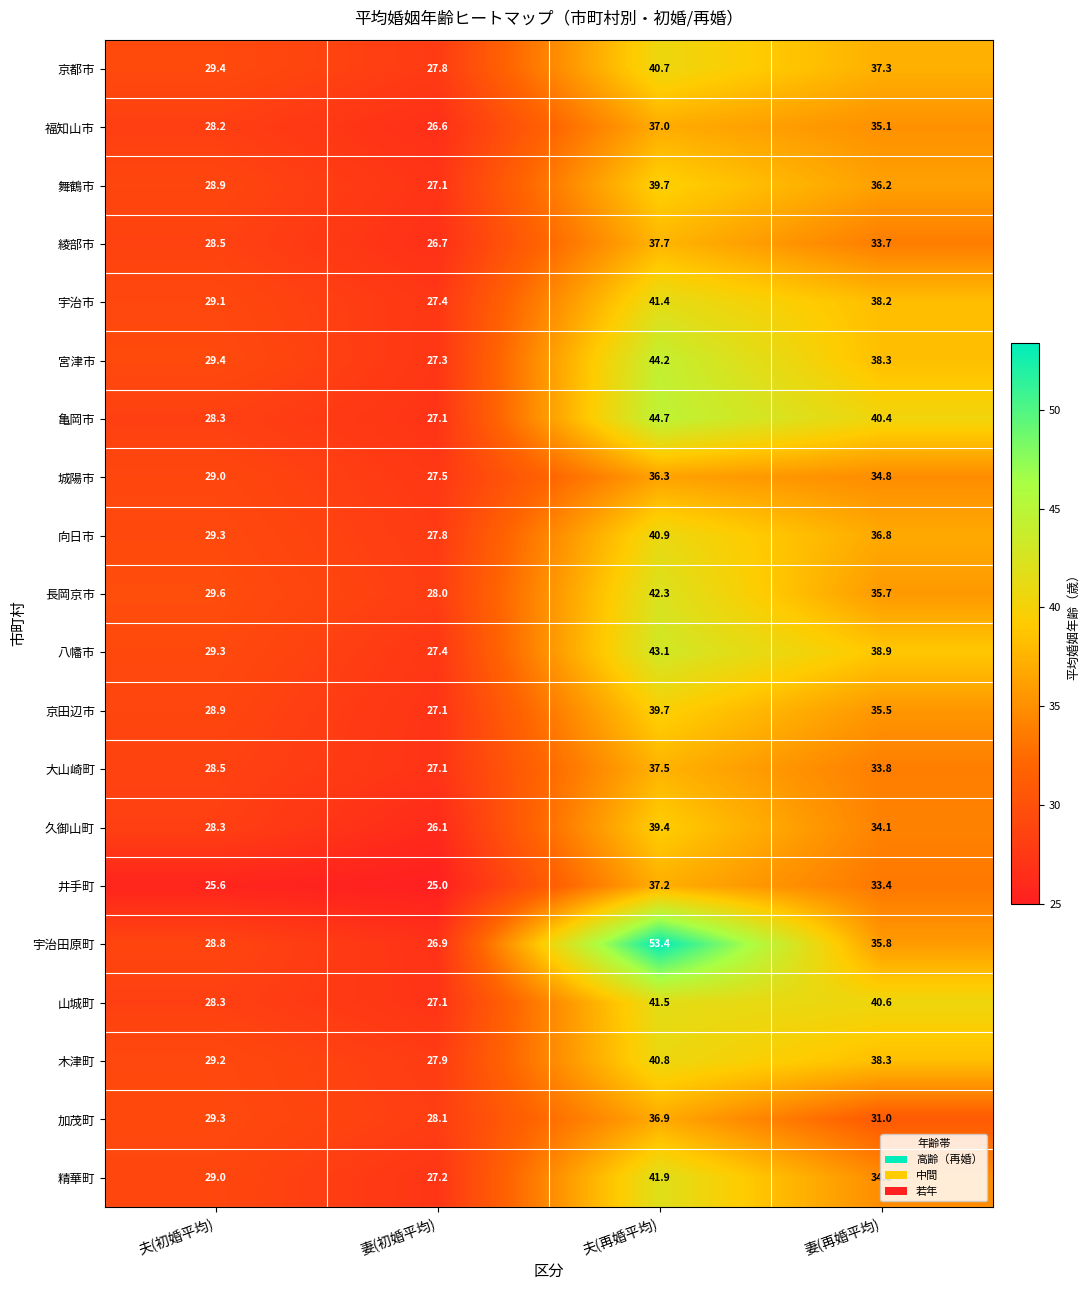

Rank the categories by 亀岡市 value from lowest to highest.

妻(初婚平均), 夫(初婚平均), 妻(再婚平均), 夫(再婚平均)